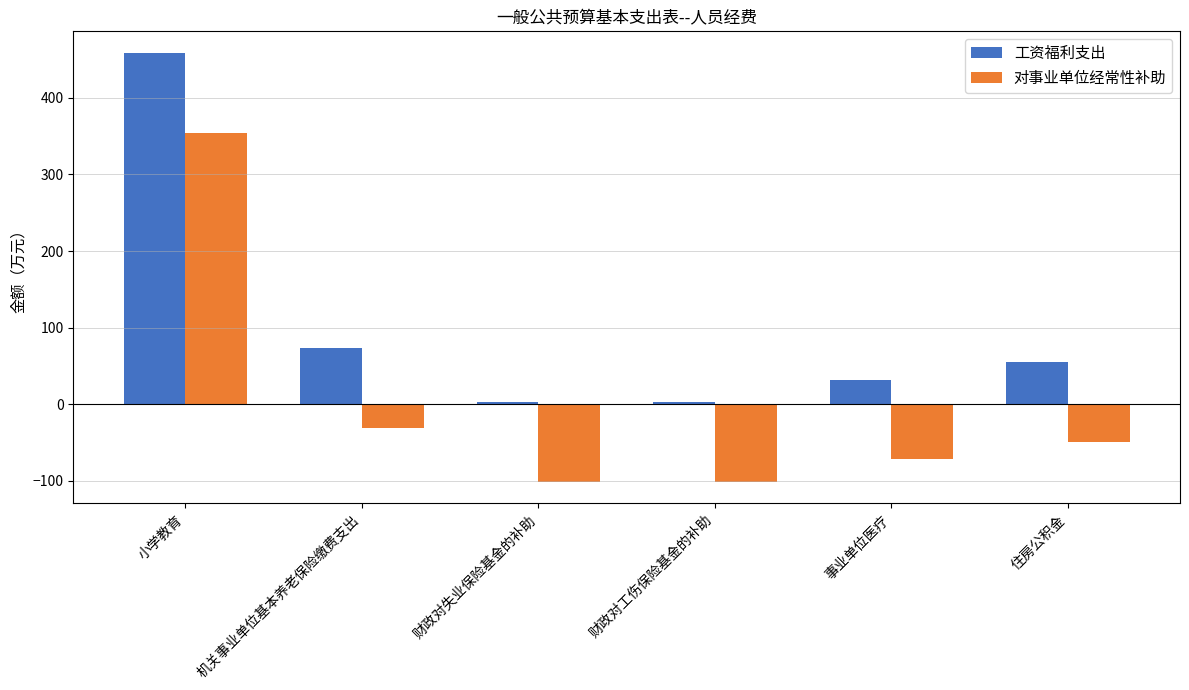

How many data points in 对事业单位经常性补助 are above -49?

2